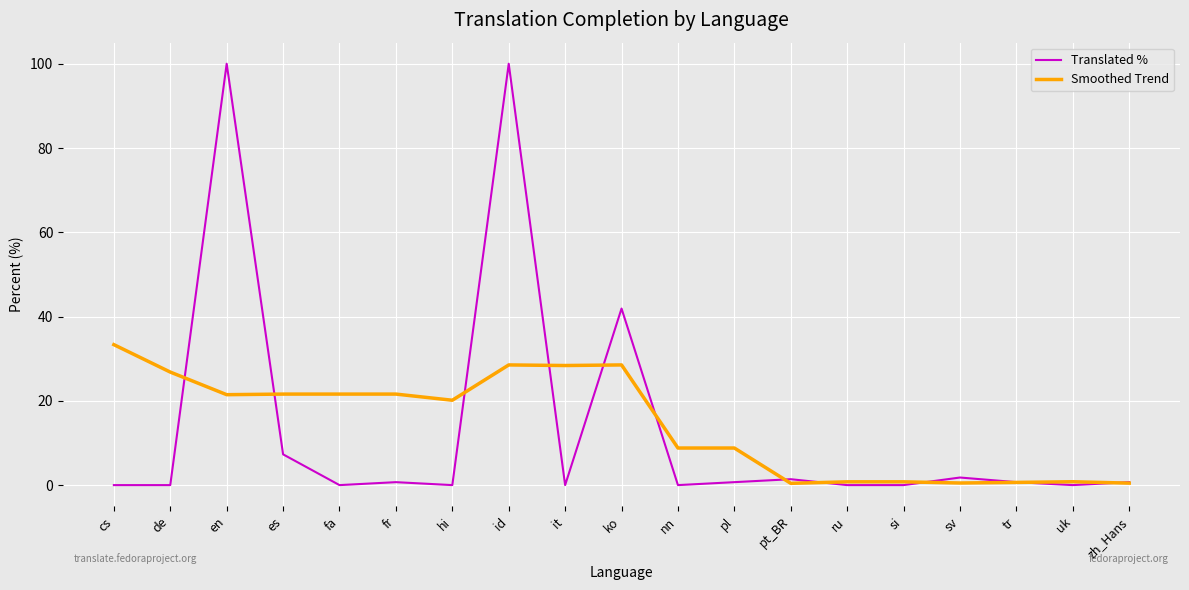

What position from the right is uk?

2